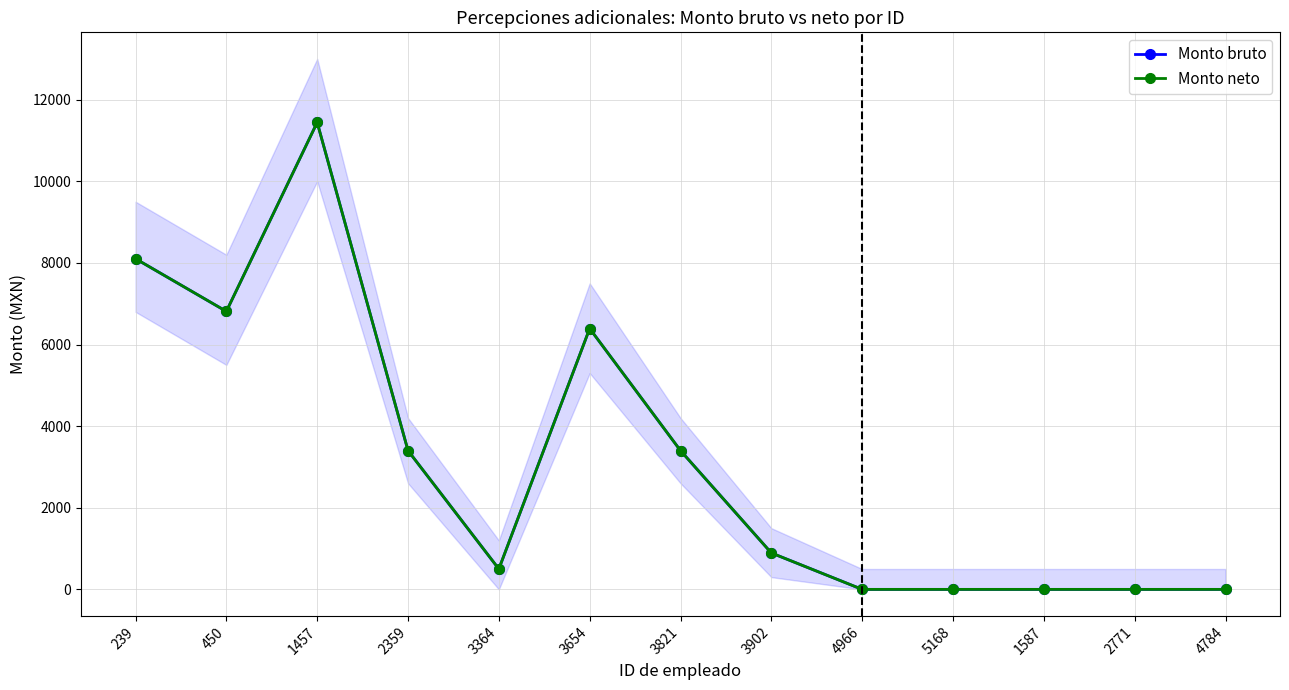

Which series has the largest range (max minus min)?

Monto bruto